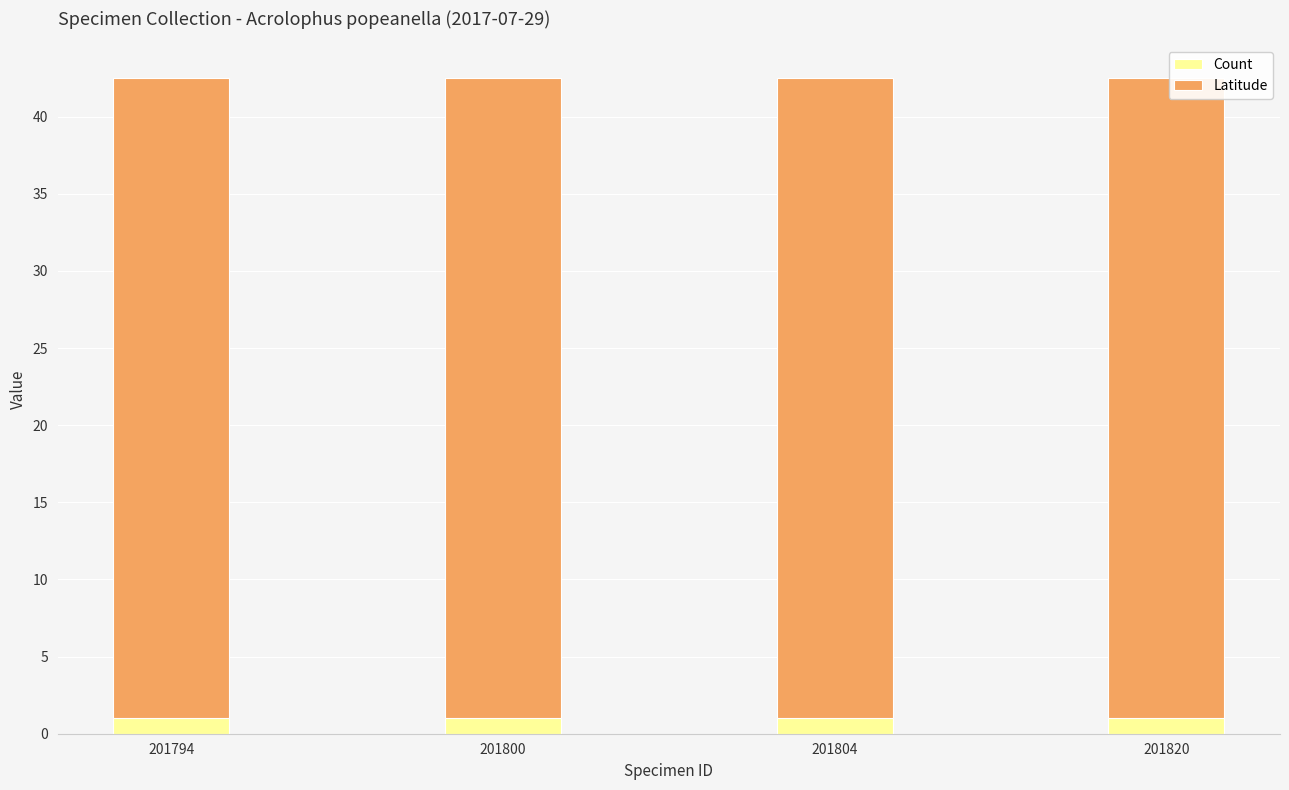

What is the sum of all Count values?

4.0